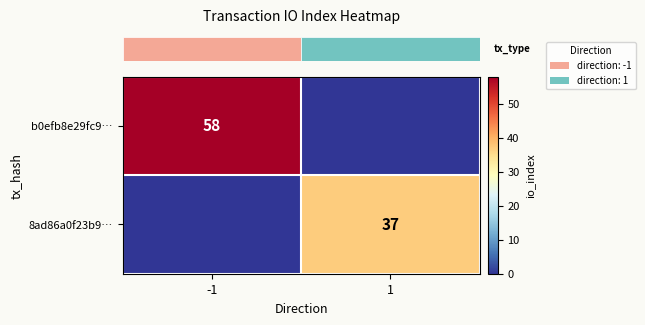

What is the total value across all series at -1?

58